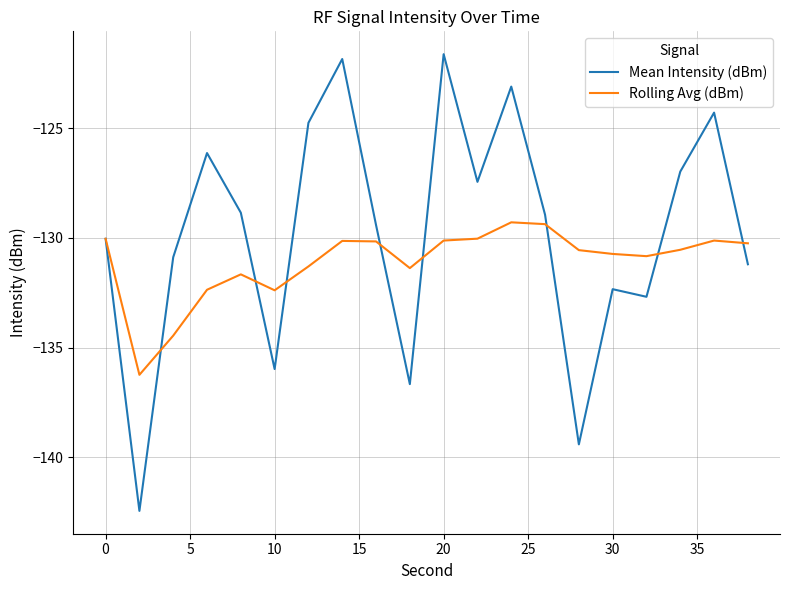

List the series in order of their peak value, highest first.

Mean Intensity (dBm), Rolling Avg (dBm)